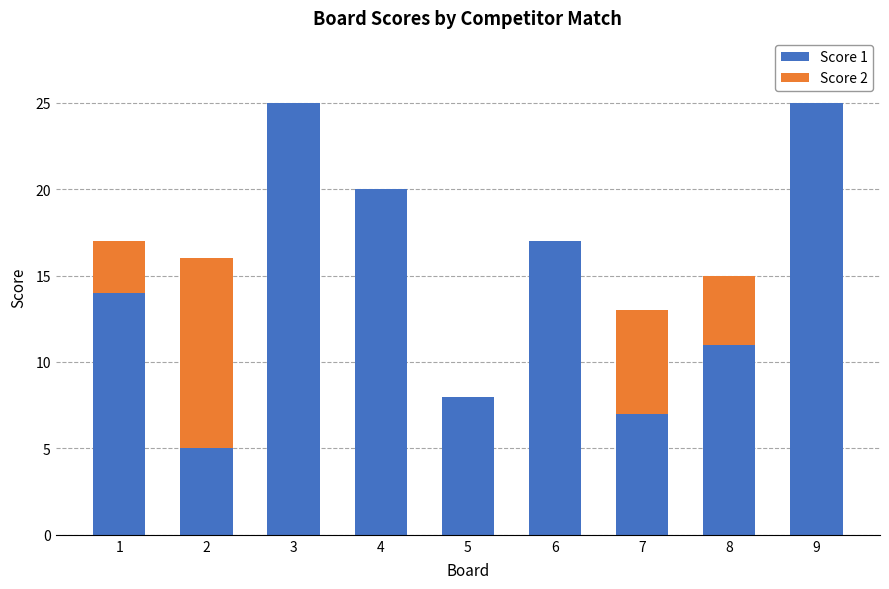

The Score 1 series shows 8 at 5. True or false?

True